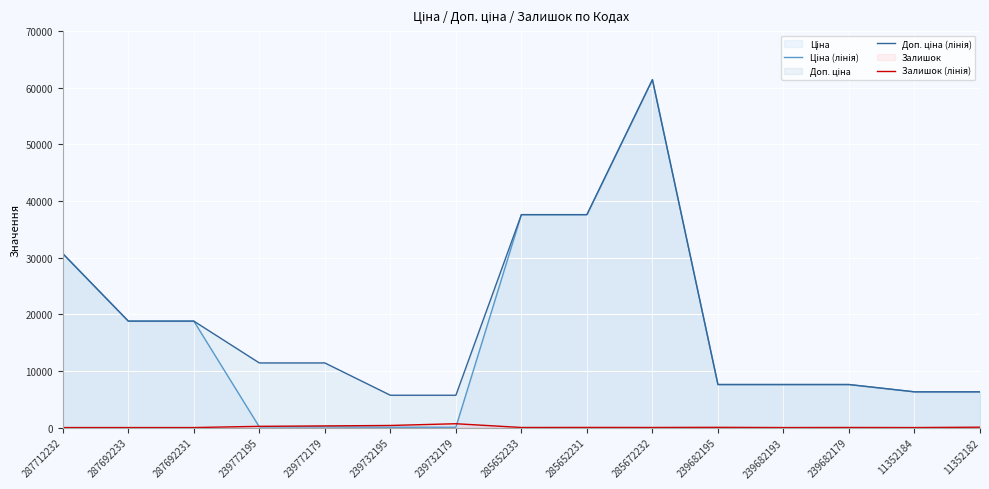

What is the difference between the maximum and second lowest values in the Ціна (лінія) series?

61377.2